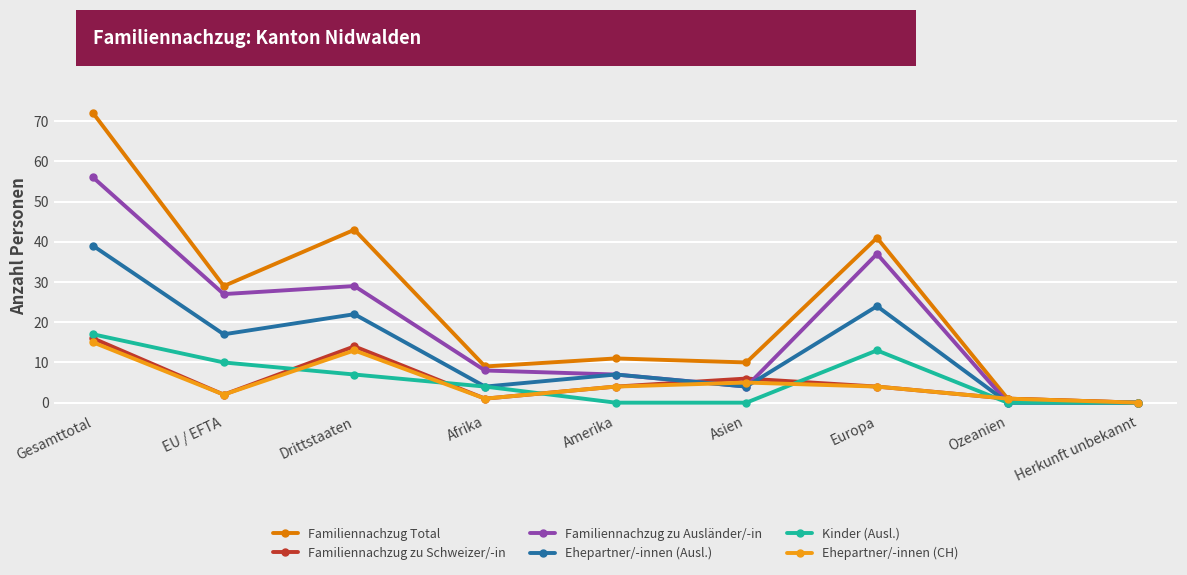

What is the sum of the Familiennachzug zu Ausländer/-in values at Asien and Herkunft unbekannt?

4